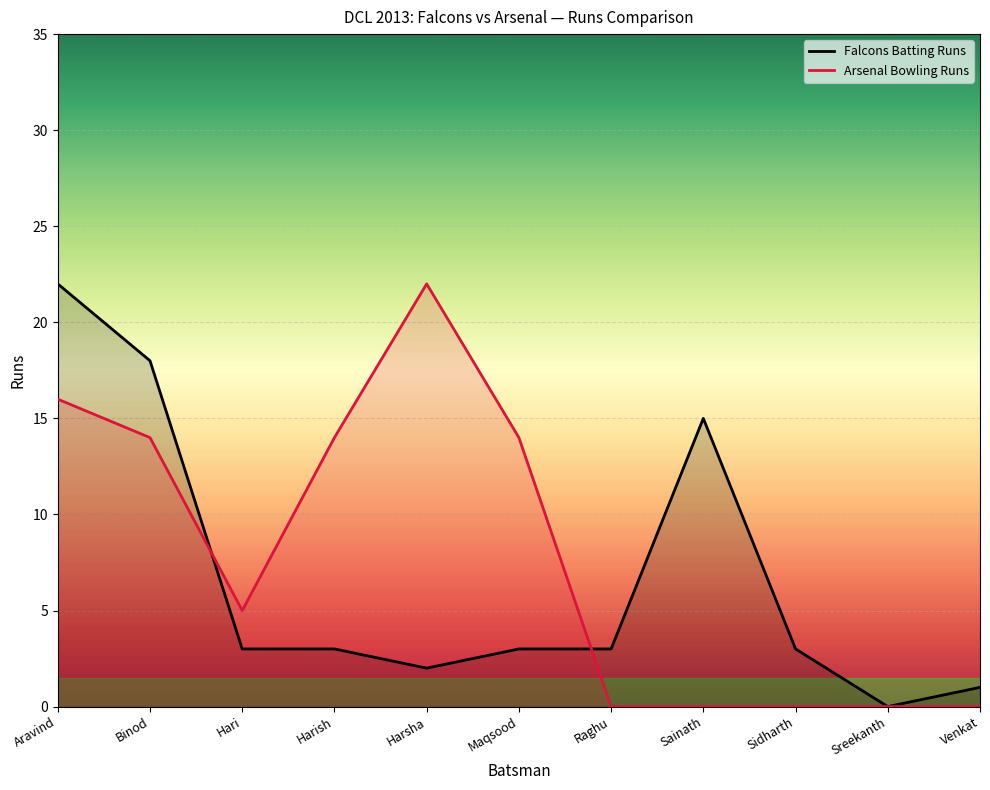

How many values in the Arsenal Bowling Runs series are below 5?

5